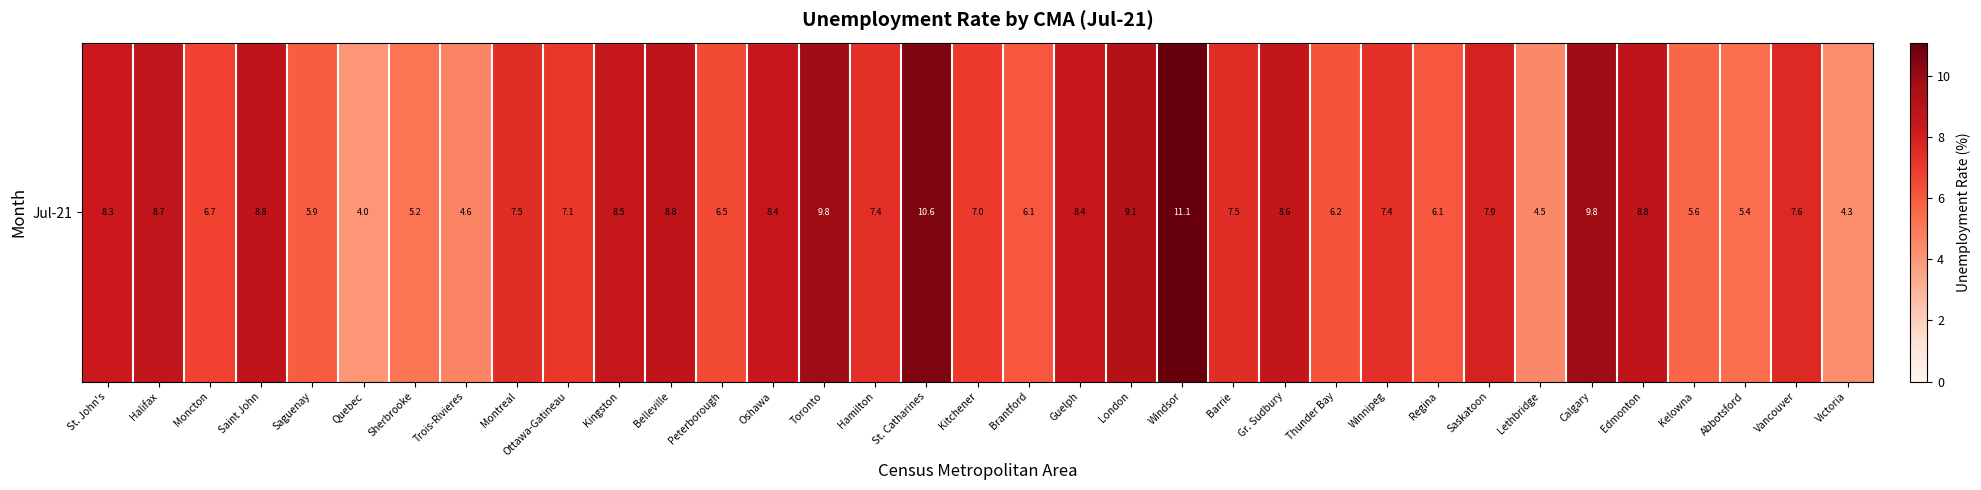

What is the difference between the values at Ottawa-Gatineau and Brantford?

1.0